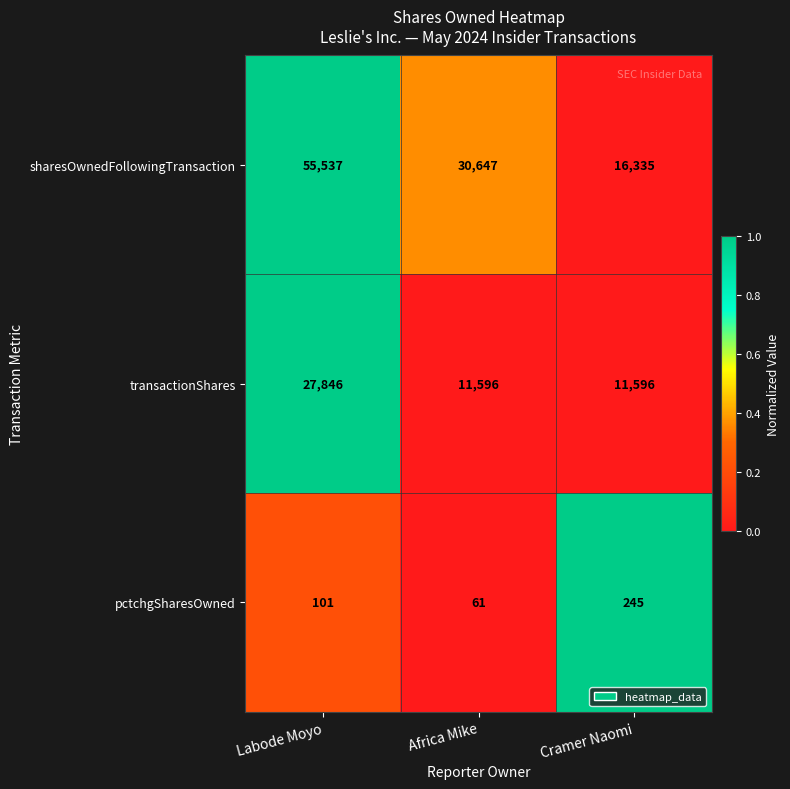

True or false: transactionShares has a value of 11596 at Africa Mike.

True